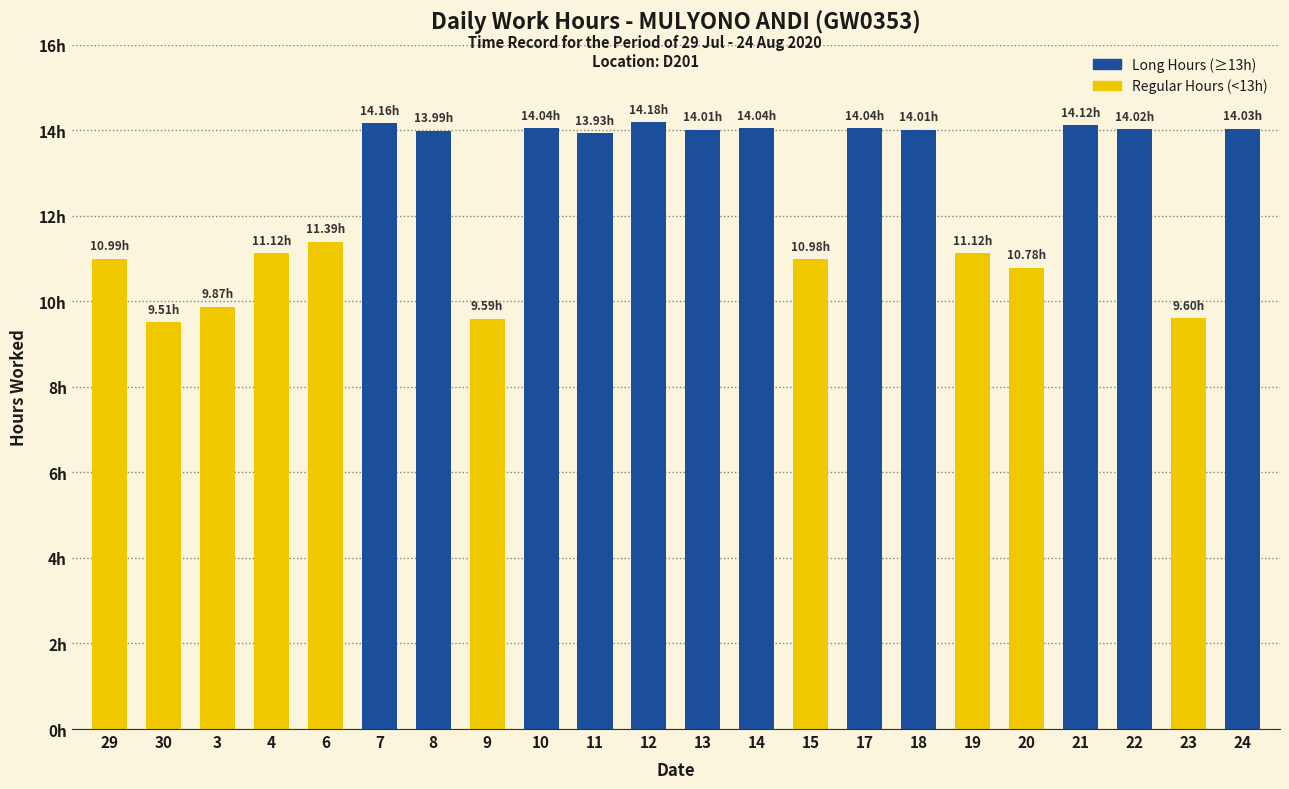

At which label is the value closest to 11?

29